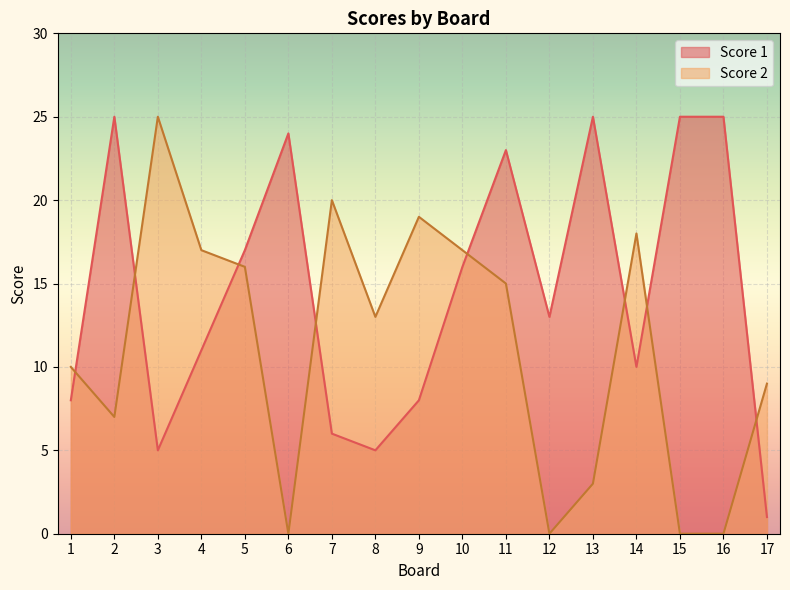

How many interior local valleys does the Score 2 series have?

4